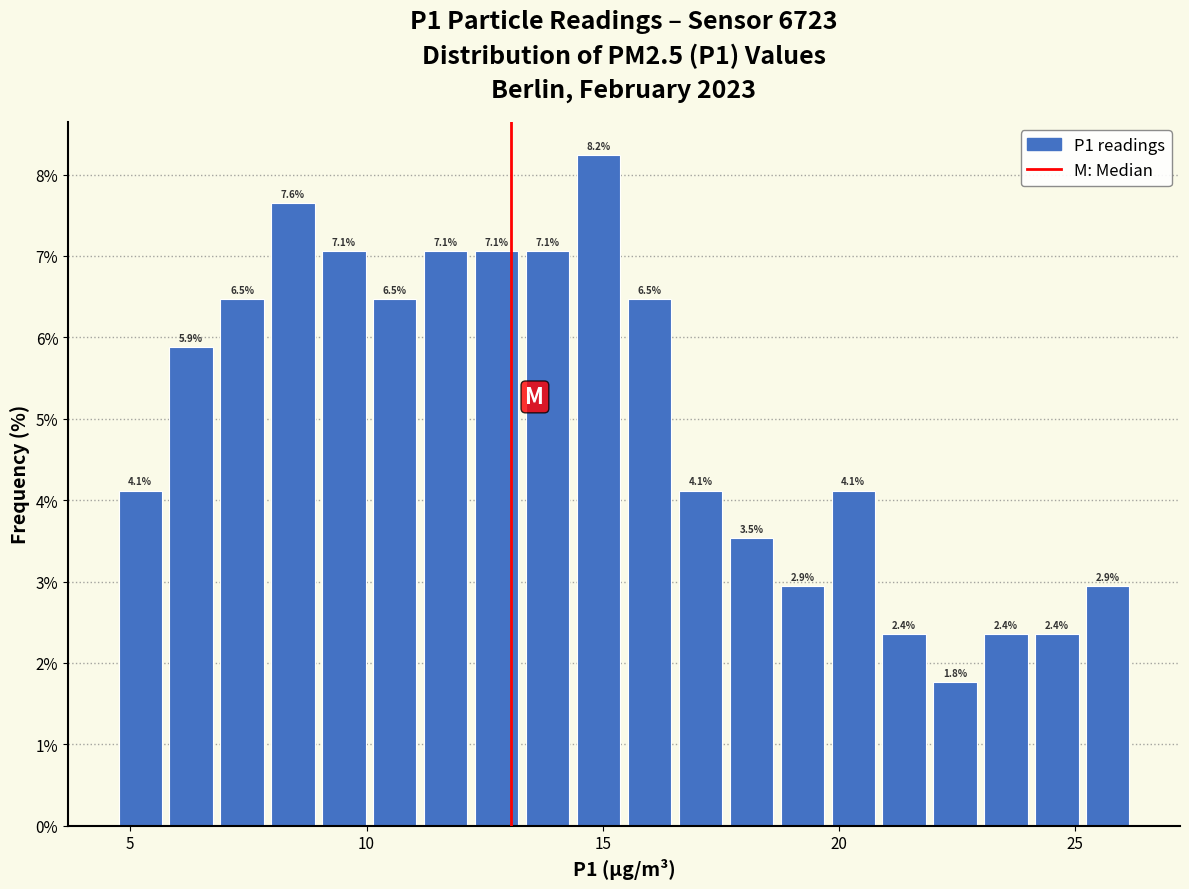

Around what value on the x-axis is the tallest bar? Give the approximate position of its centre, as read against the axis.

15.0